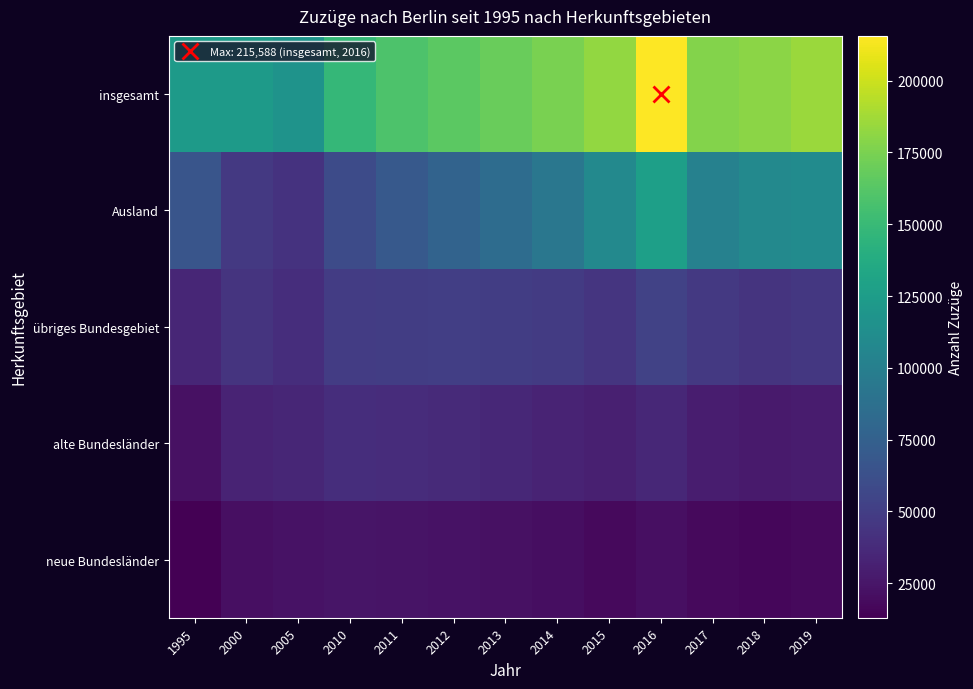

Rank the series at 2013 from lowest to highest value.

neue Bundesländer, alte Bundesländer, übriges Bundesgebiet, Ausland, insgesamt